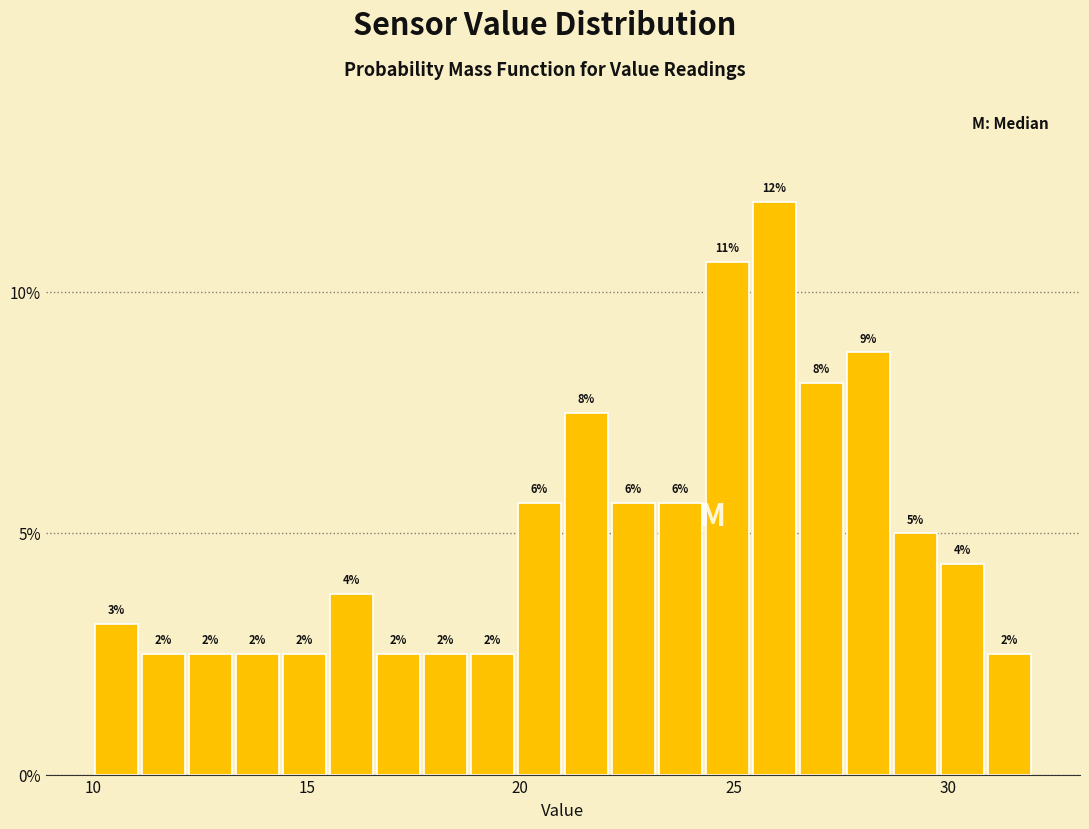

Read against the x-axis, roughly where is the centre of the tallest bar?

26.0